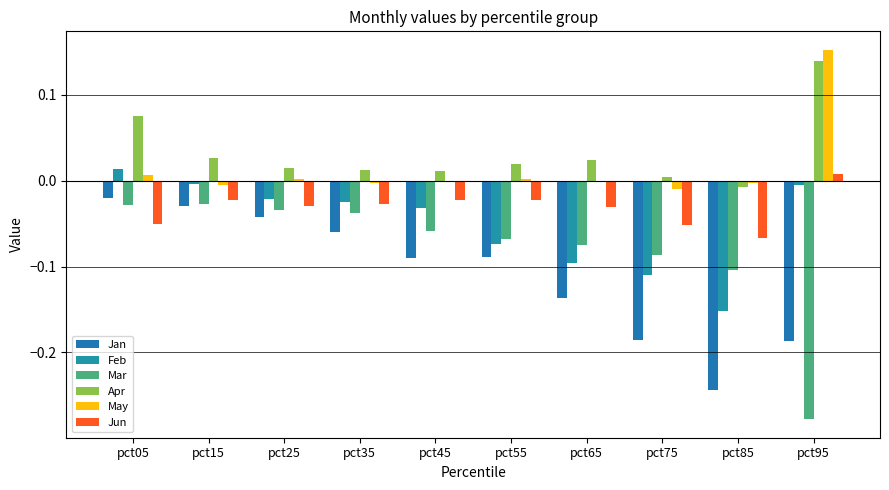

Does the chart contain stacked bars?

No